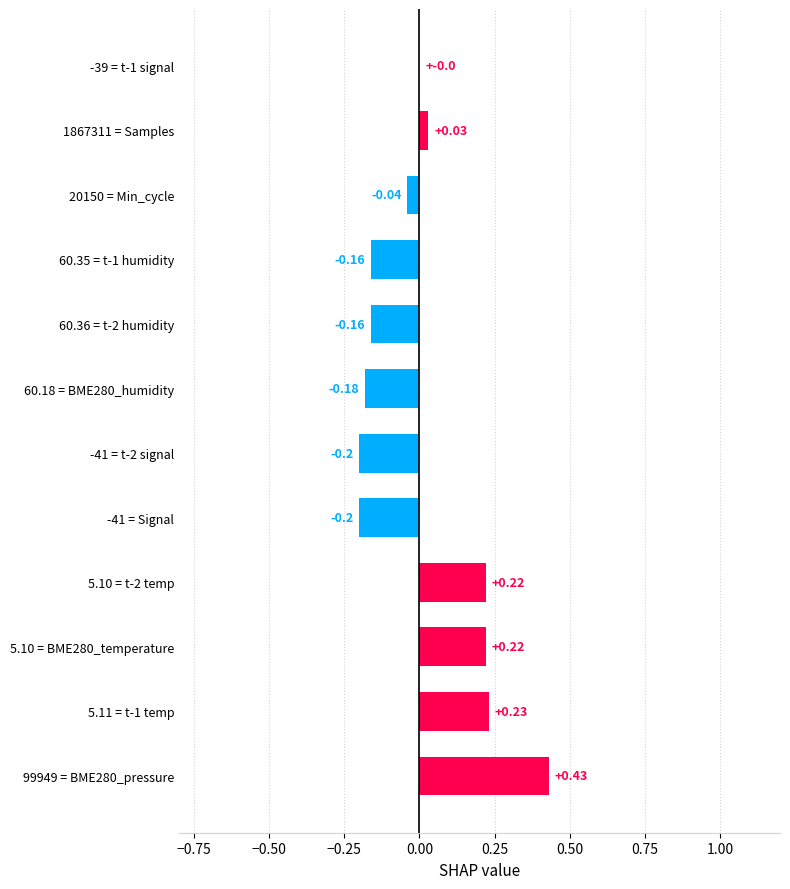

How many series are shown in this chart?

1